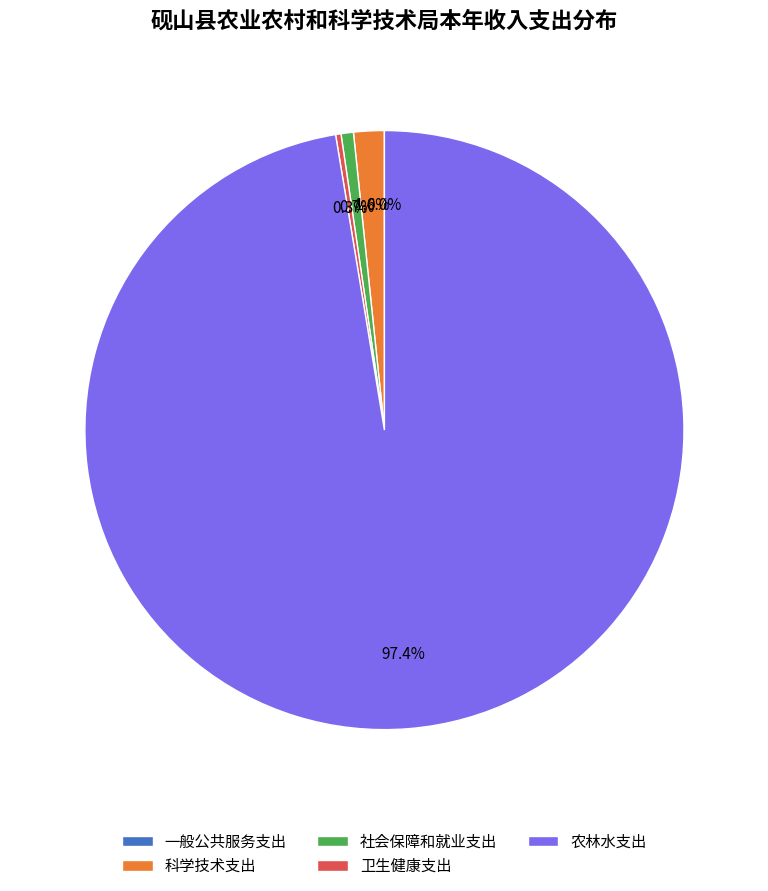

To the nearest percent, what is the difference between the largest and smallest slice percentages?

97%